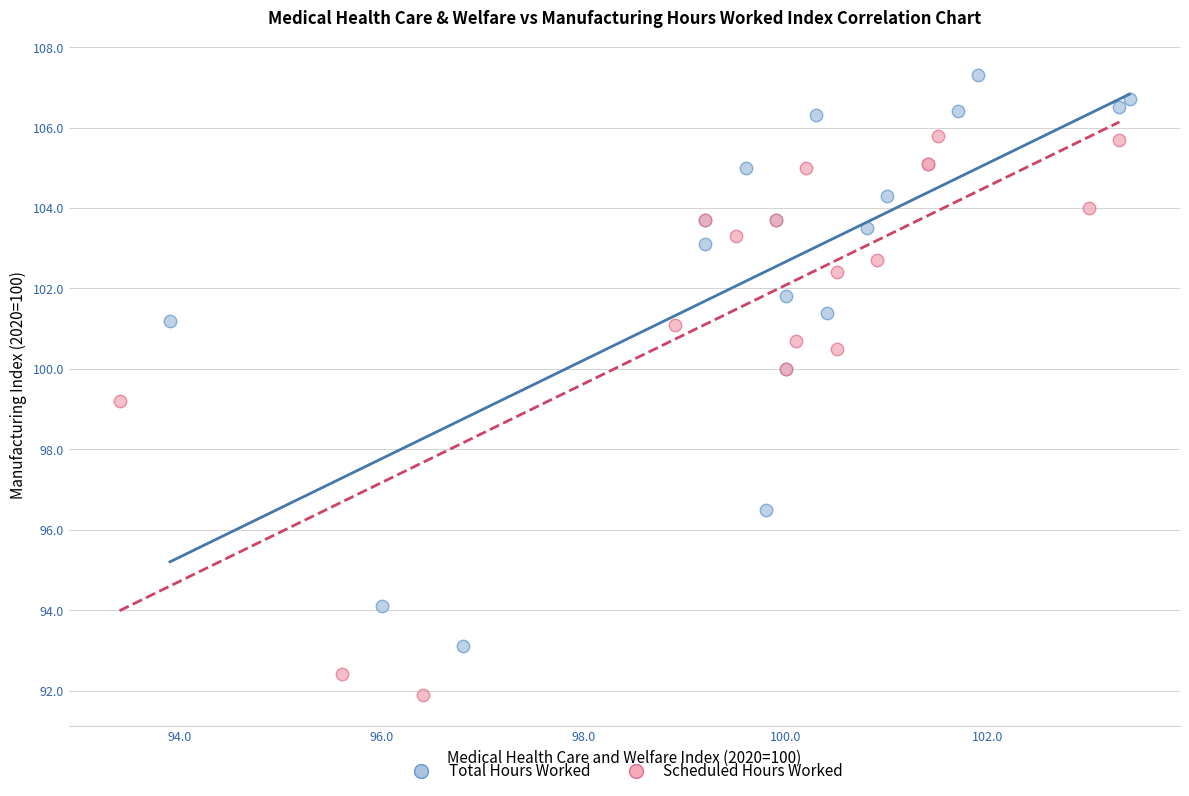

Which series contains the highest Y value?

Total Hours Worked